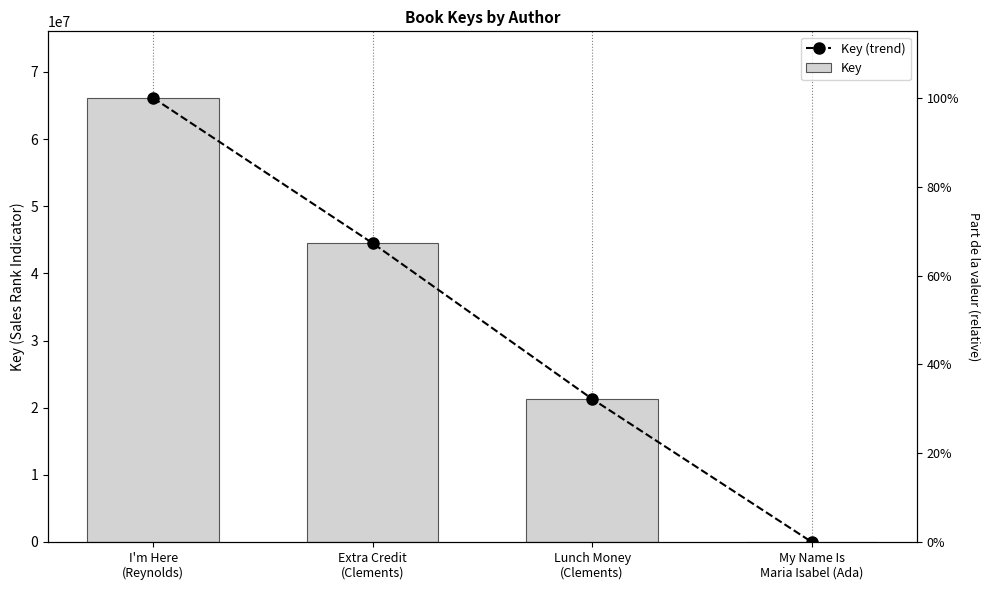

Reading left to right, extract all data points from this chart.

Key (trend): 66128193	44494298	21302725	7636
Key: 66128193	44494298	21302725	7636